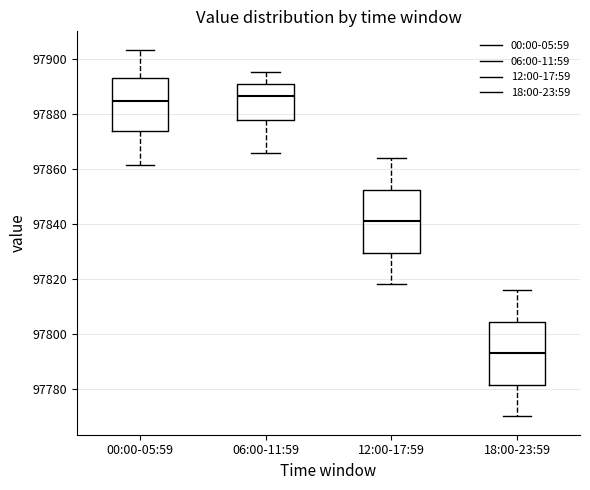

Reading left to right, read every box against the y-axis: the position of its median line, the range the box covers, and the ends of its whiskers. The values are not printed on the chart, so give them approximately, as read against the axis.

00:00-05:59: median 97884, box 97874 to 97894, whiskers 97862 to 97904
06:00-11:59: median 97886, box 97878 to 97890, whiskers 97866 to 97896
12:00-17:59: median 97842, box 97830 to 97852, whiskers 97818 to 97864
18:00-23:59: median 97794, box 97782 to 97804, whiskers 97770 to 97816